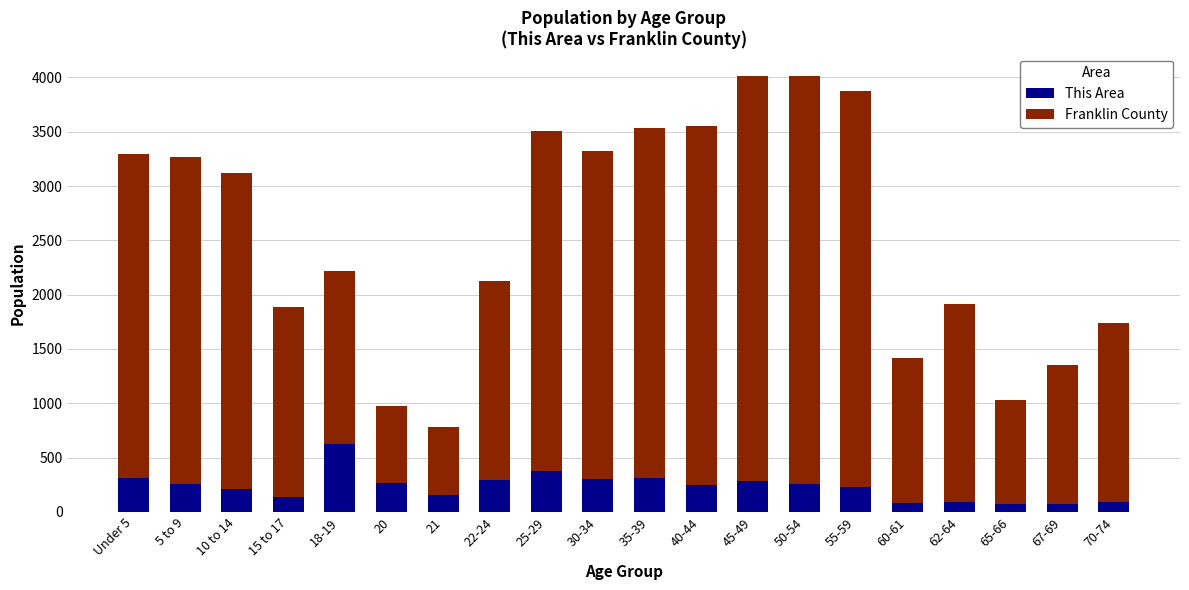

Does the chart contain any negative values?

No